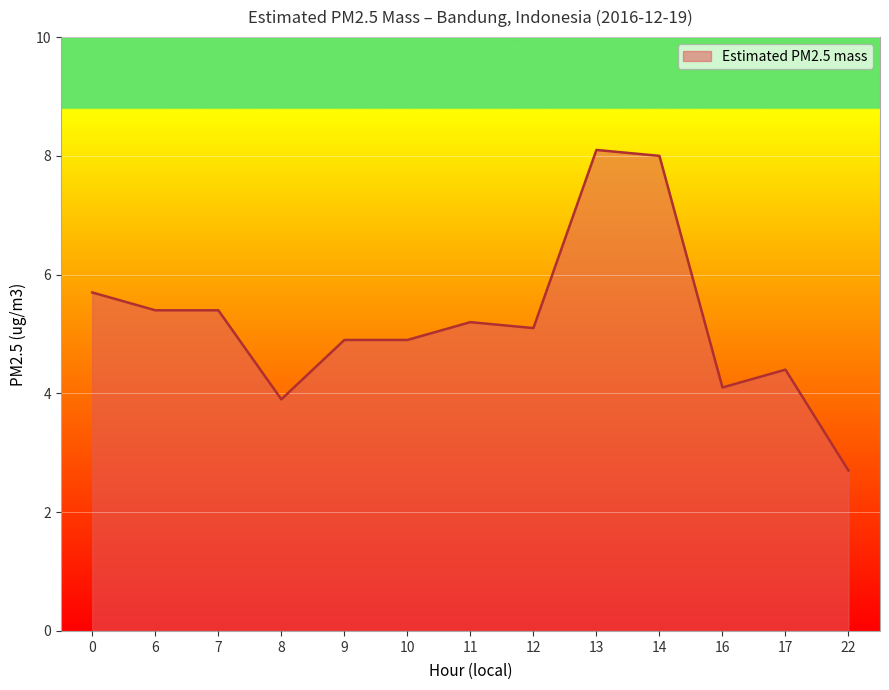

Approximately how many times larger is the value at 9 compared to 17?

1.1